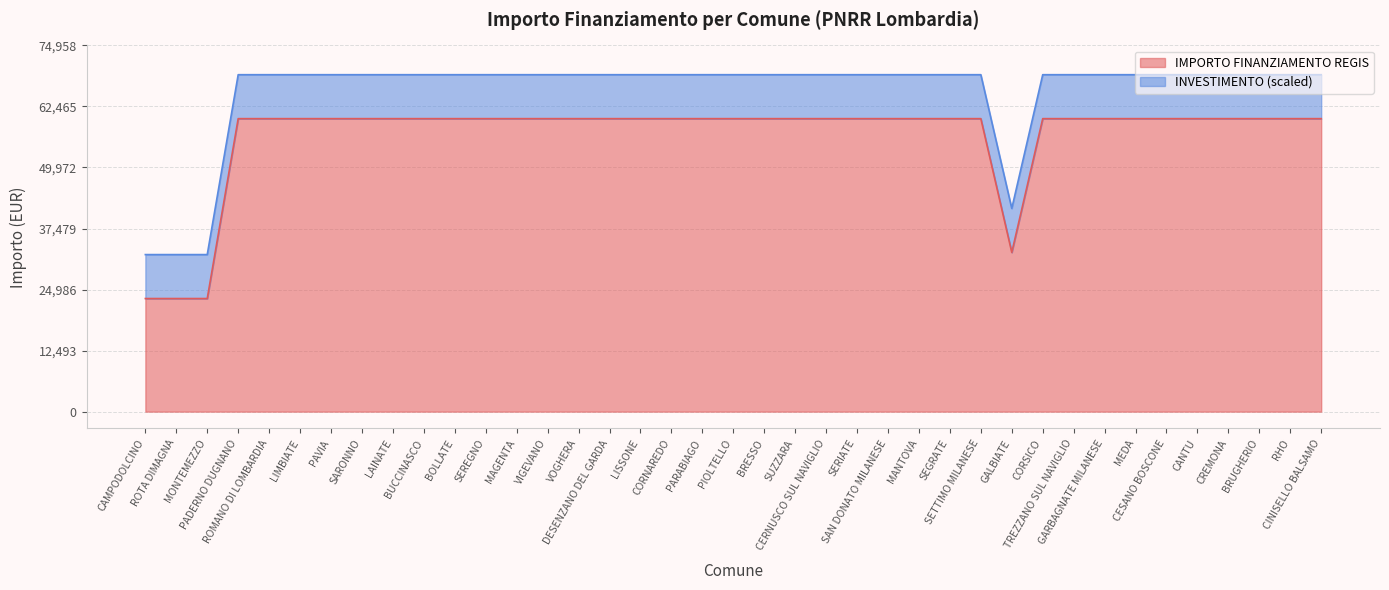

Does the chart display data point markers on the line(s)?

No